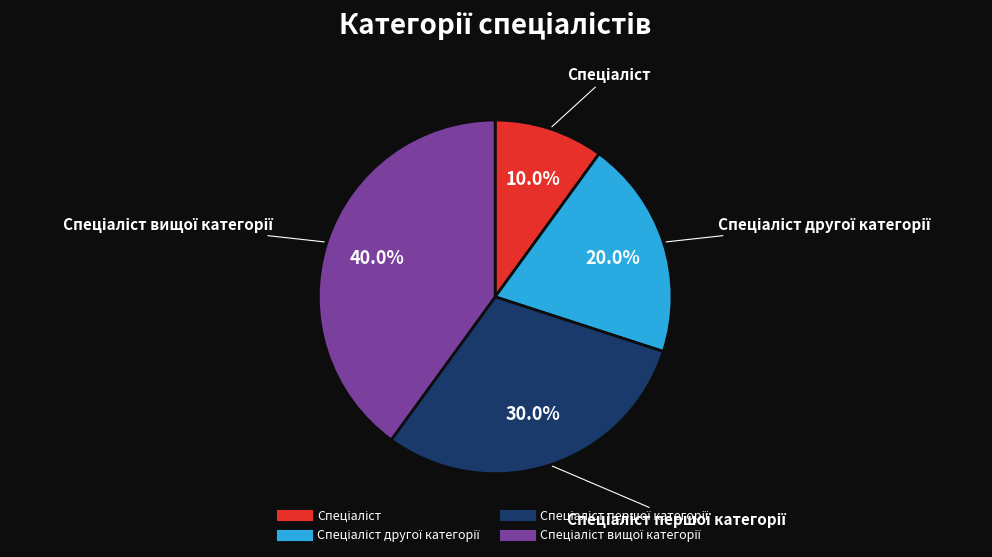

Count the number of slices in the pie.

4